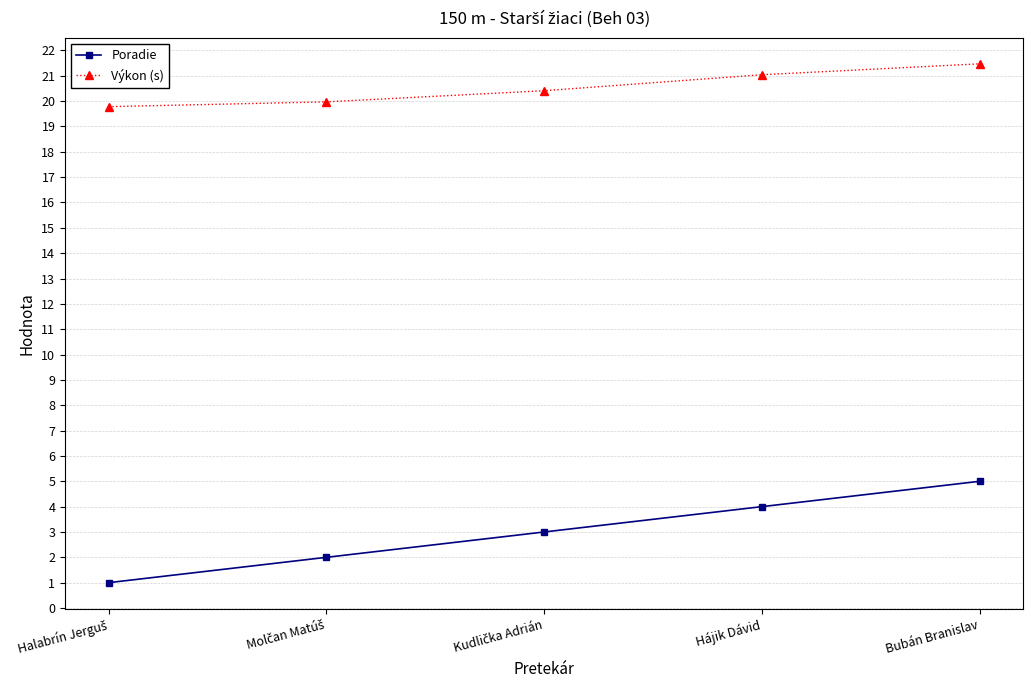

Which series has the largest range (max minus min)?

Poradie